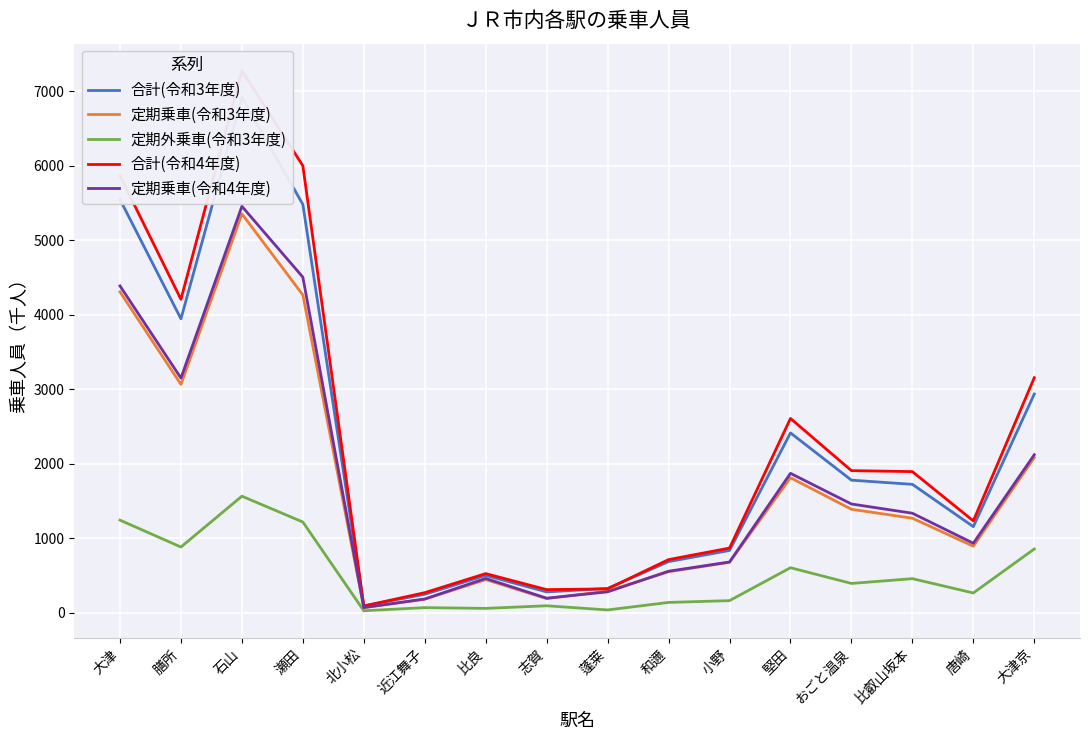

What is the label of the 16th point from the right?

大津